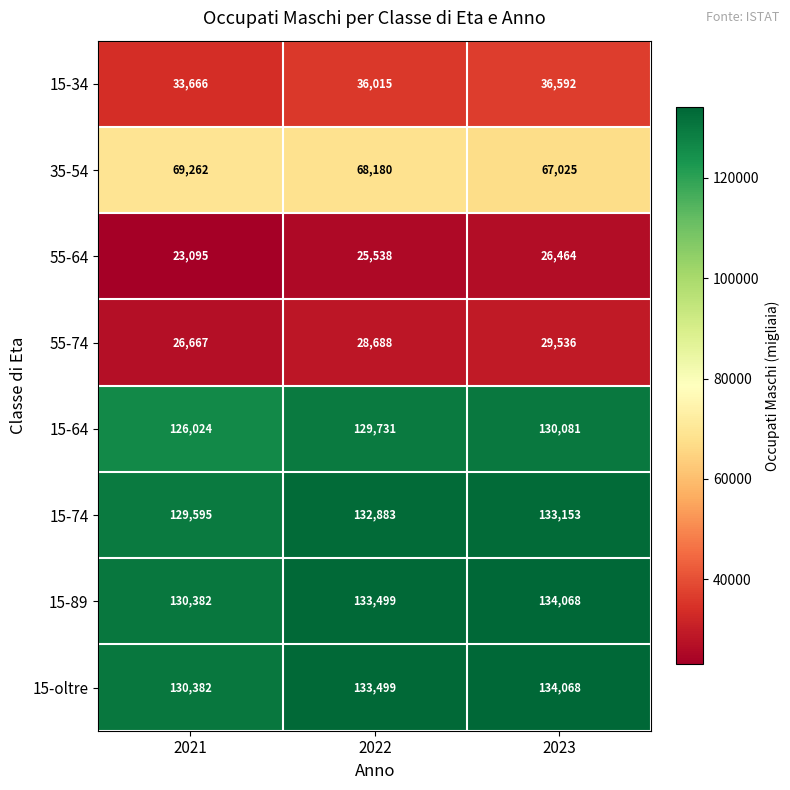

Is it true that 55-74 equals 29536 at 2023?

True